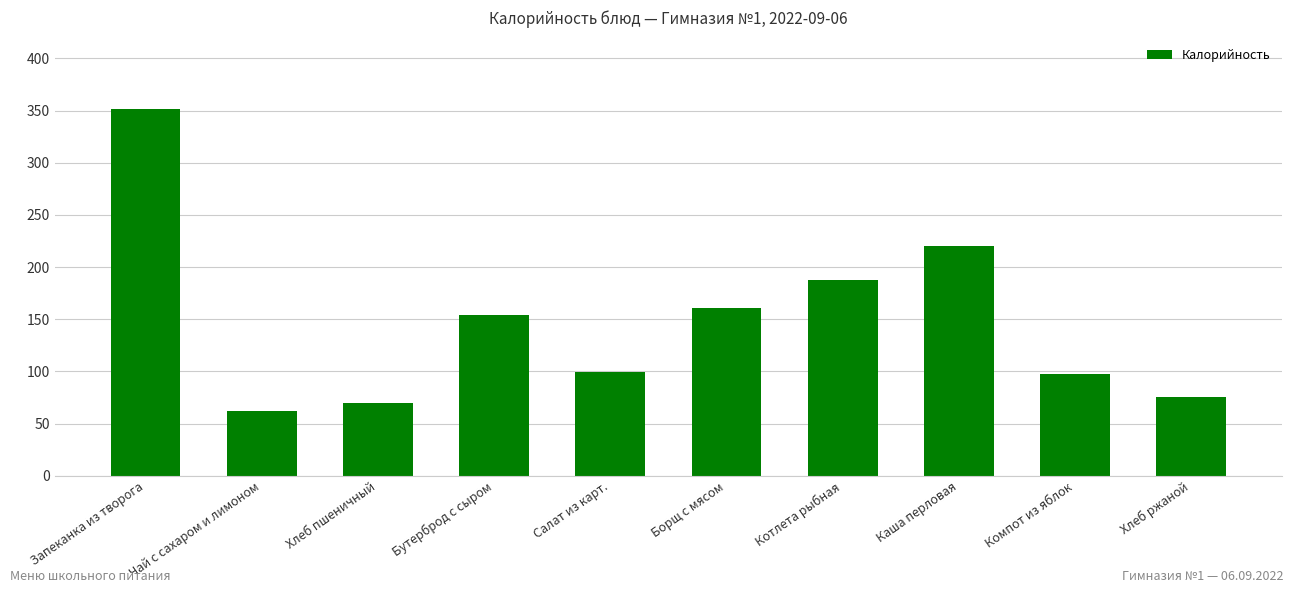

How many categories are shown in the chart?

10